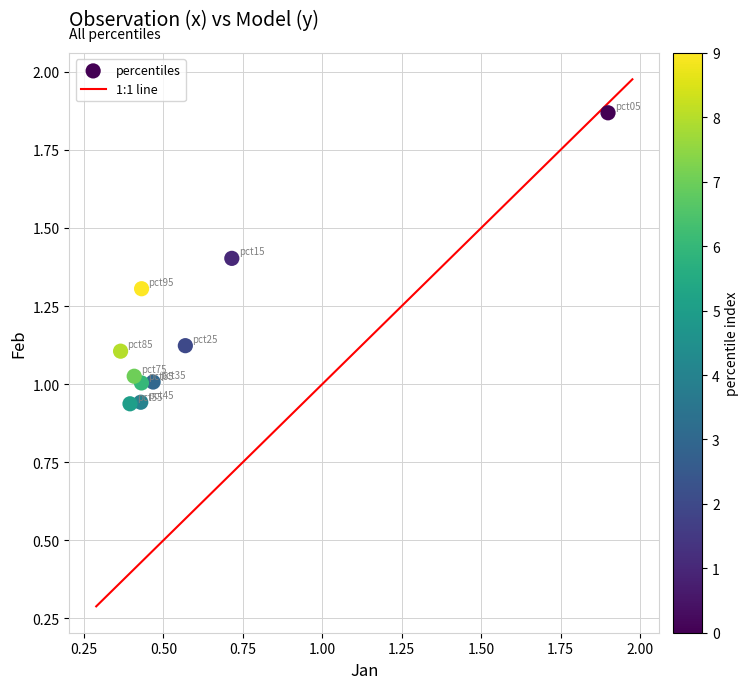

What is the average X value?

0.6